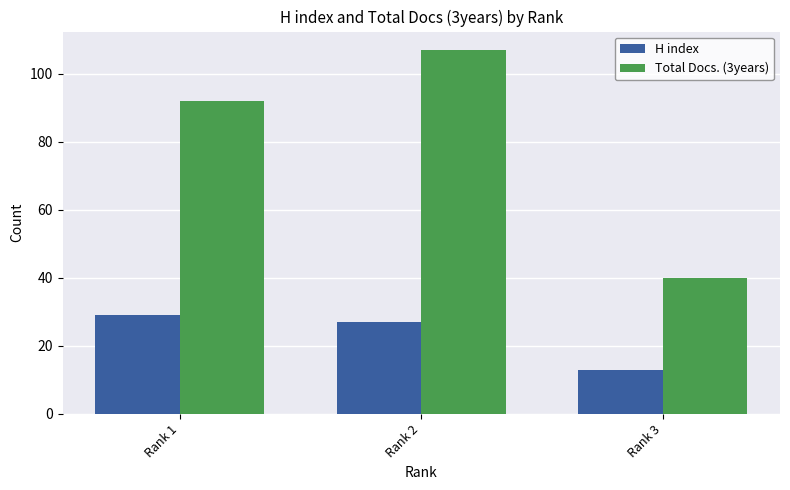

Rank the categories by Total Docs. (3years) value from highest to lowest.

Rank 2, Rank 1, Rank 3